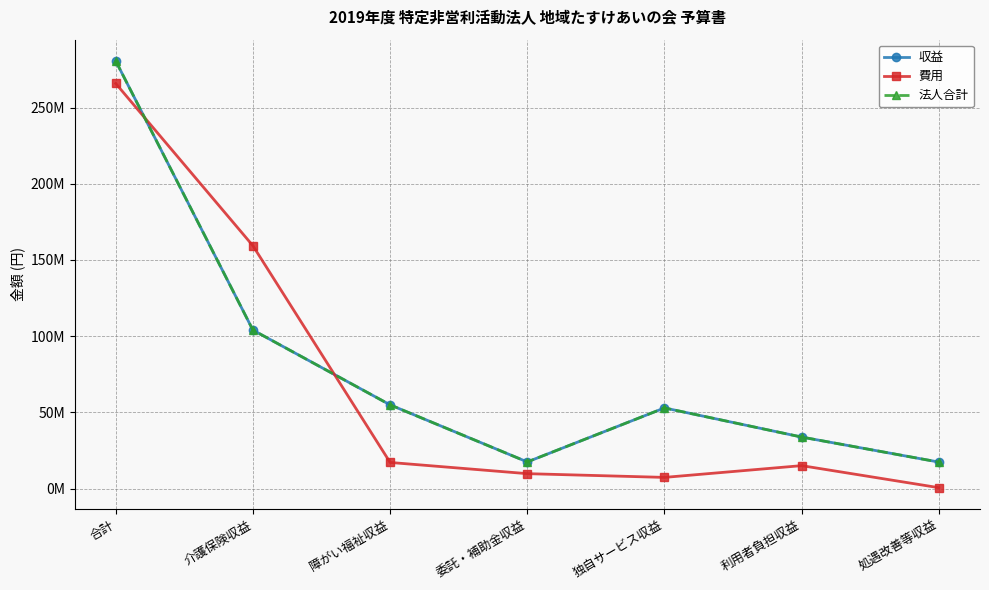

What is the smallest value displayed?

596000